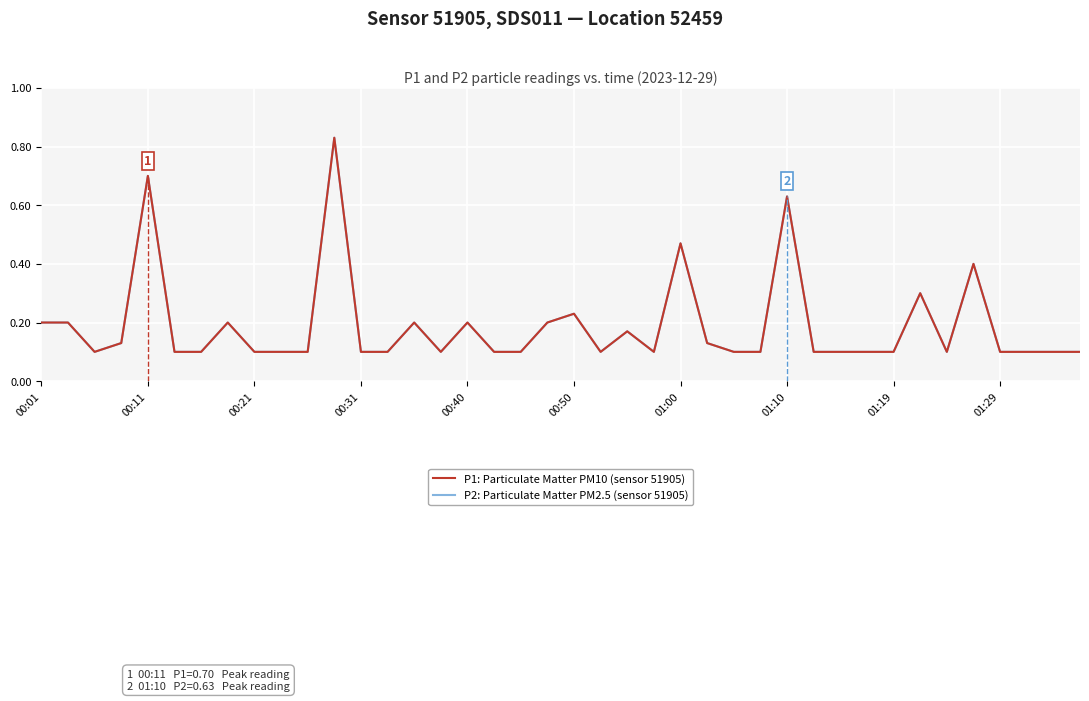

Which series has the largest range (max minus min)?

P1: Particulate Matter PM10 (sensor 51905)